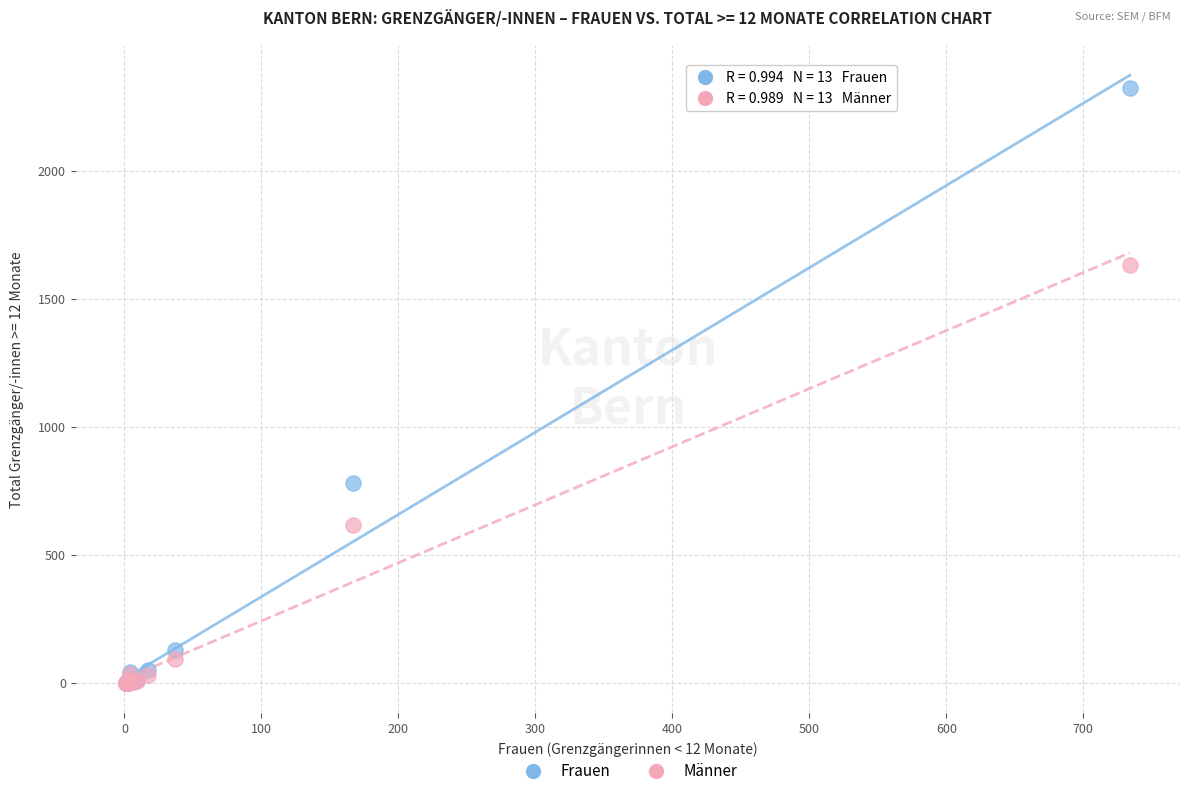

Across all series, what Y value is closest to 1161?

780